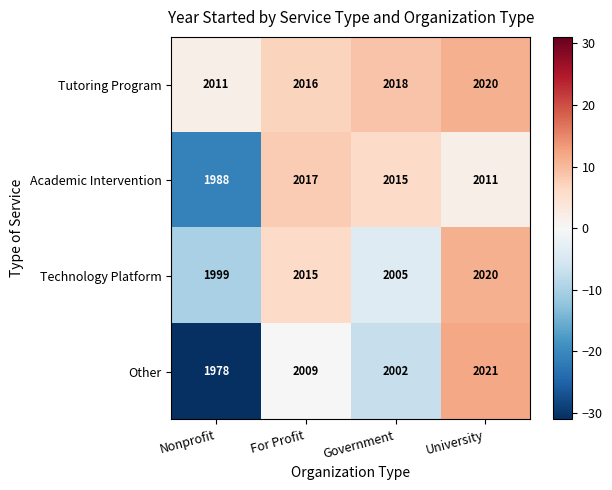

At Nonprofit, list the series in order from smallest to largest.

Other, Academic Intervention, Technology Platform, Tutoring Program